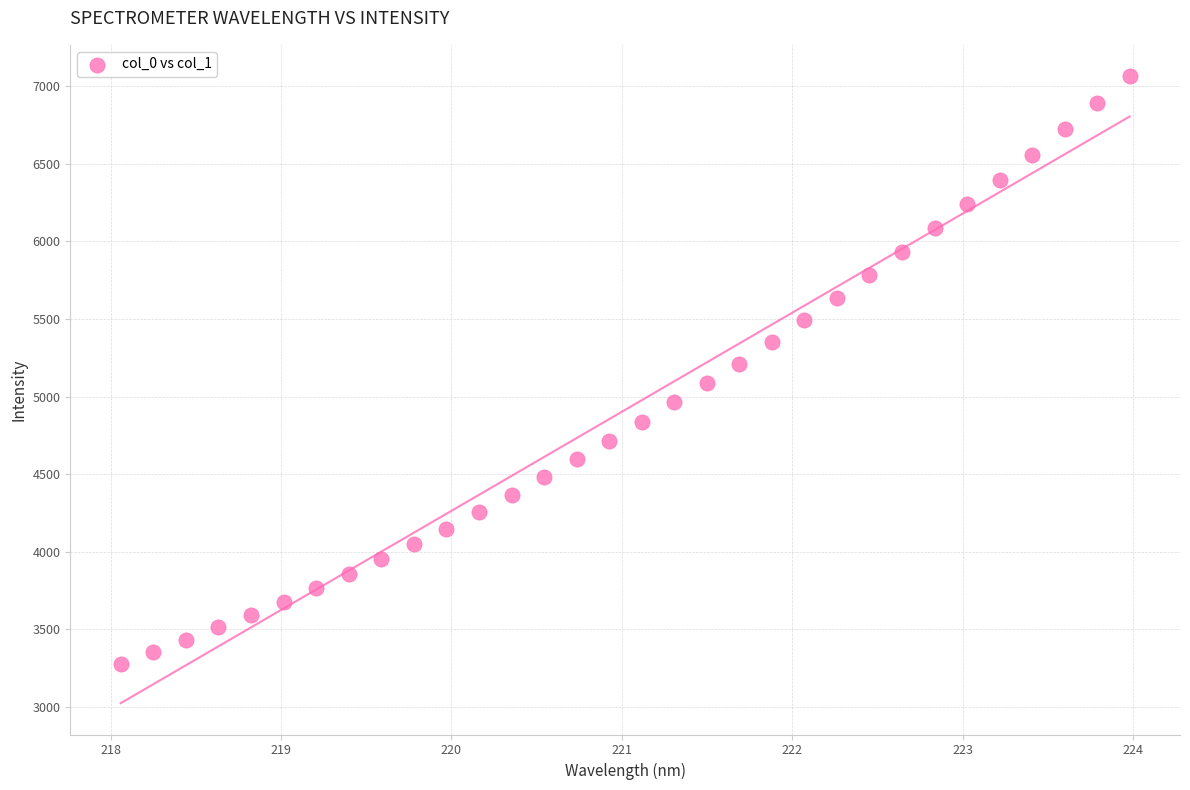

What is the range of Y values (max minus min)?

3787.5